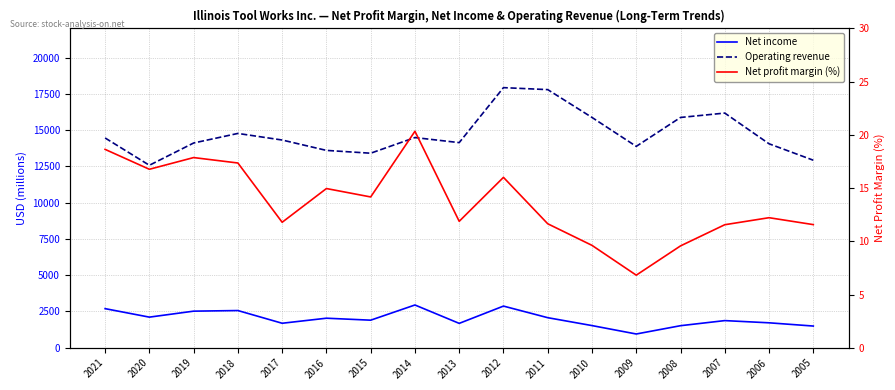

Which has a higher value, 2020 or 2014?

2014